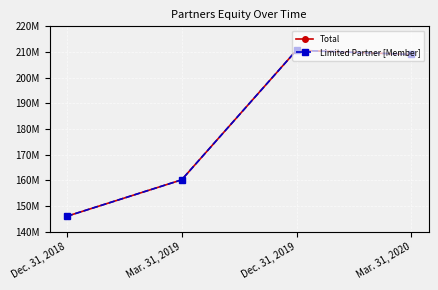

Is this an area chart (filled region under the line)?

No